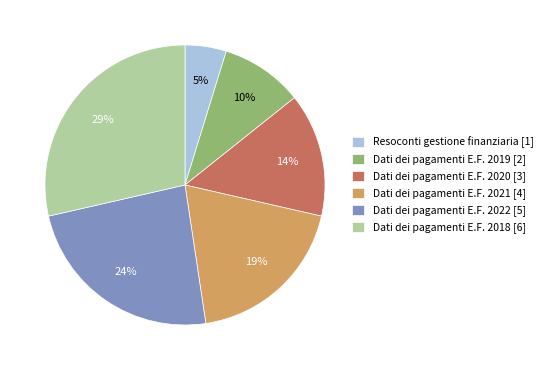

Combined, do Dati dei pagamenti E.F. 2021 [4] and Dati dei pagamenti E.F. 2020 [3] account for over 50%?

No